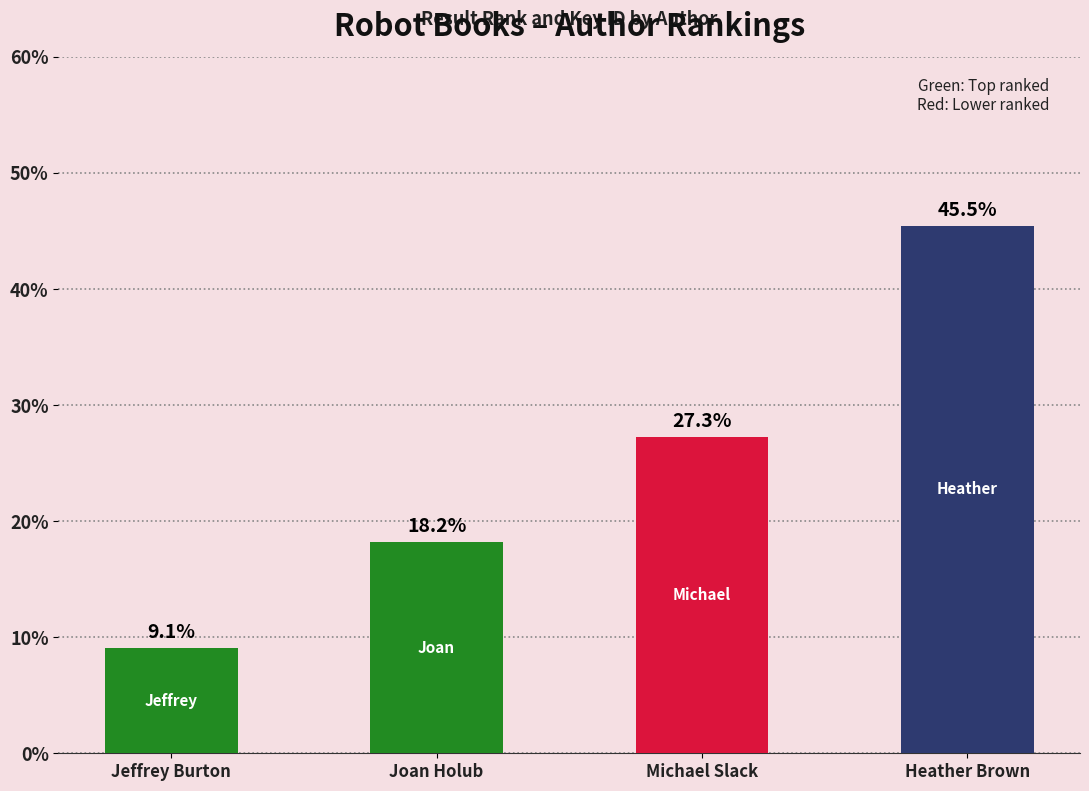

How many series are shown in this chart?

1